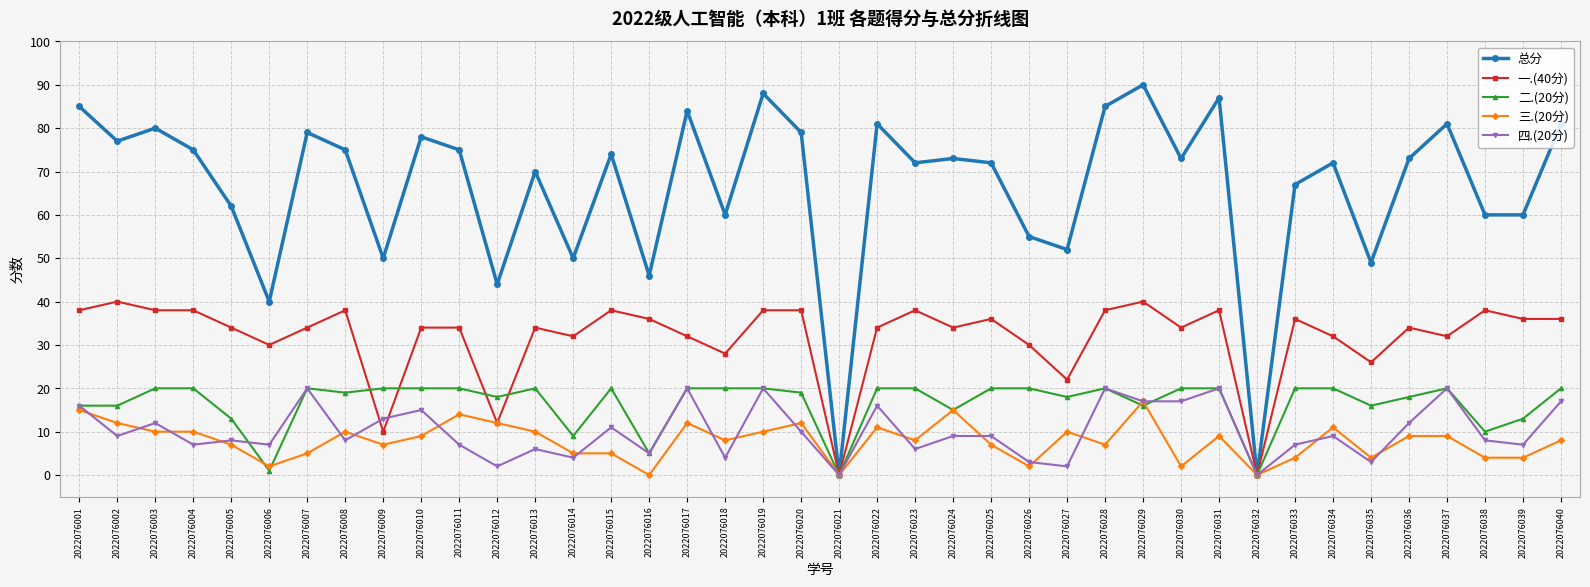

Reading left to right, list all the values displayed in this chart.

总分: 85	77	80	75	62	40	79	75	50	78	75	44	70	50	74	46	84	60	88	79	0	81	72	73	72	55	52	85	90	73	87	0	67	72	49	73	81	60	60	81
一.(40分): 38	40	38	38	34	30	34	38	10	34	34	12	34	32	38	36	32	28	38	38	0	34	38	34	36	30	22	38	40	34	38	0	36	32	26	34	32	38	36	36
二.(20分): 16	16	20	20	13	1	20	19	20	20	20	18	20	9	20	5	20	20	20	19	0	20	20	15	20	20	18	20	16	20	20	0	20	20	16	18	20	10	13	20
三.(20分): 15	12	10	10	7	2	5	10	7	9	14	12	10	5	5	0	12	8	10	12	0	11	8	15	7	2	10	7	17	2	9	0	4	11	4	9	9	4	4	8
四.(20分): 16	9	12	7	8	7	20	8	13	15	7	2	6	4	11	5	20	4	20	10	0	16	6	9	9	3	2	20	17	17	20	0	7	9	3	12	20	8	7	17